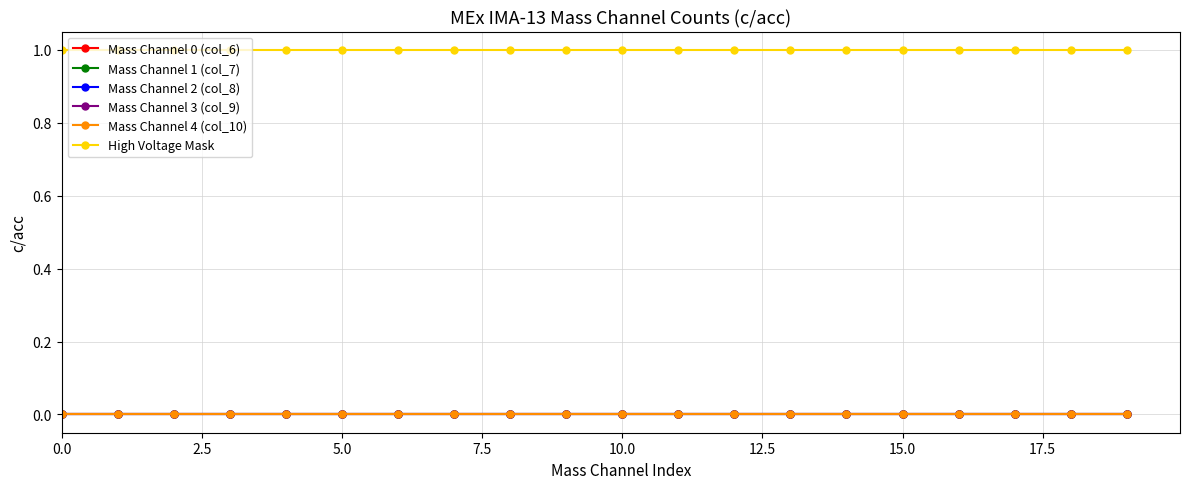

Does the chart have visible grid lines?

Yes